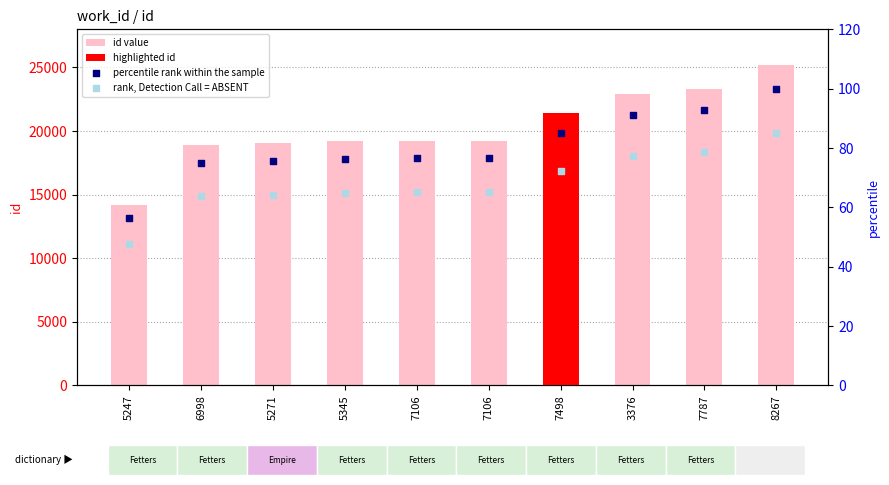

Which series has the largest total across all categories?

id value